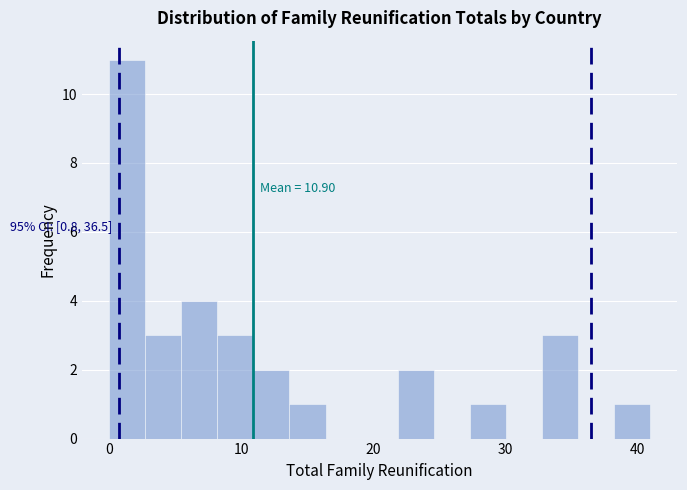

Around what value on the x-axis is the tallest bar? Give the approximate position of its centre, as read against the axis.

1